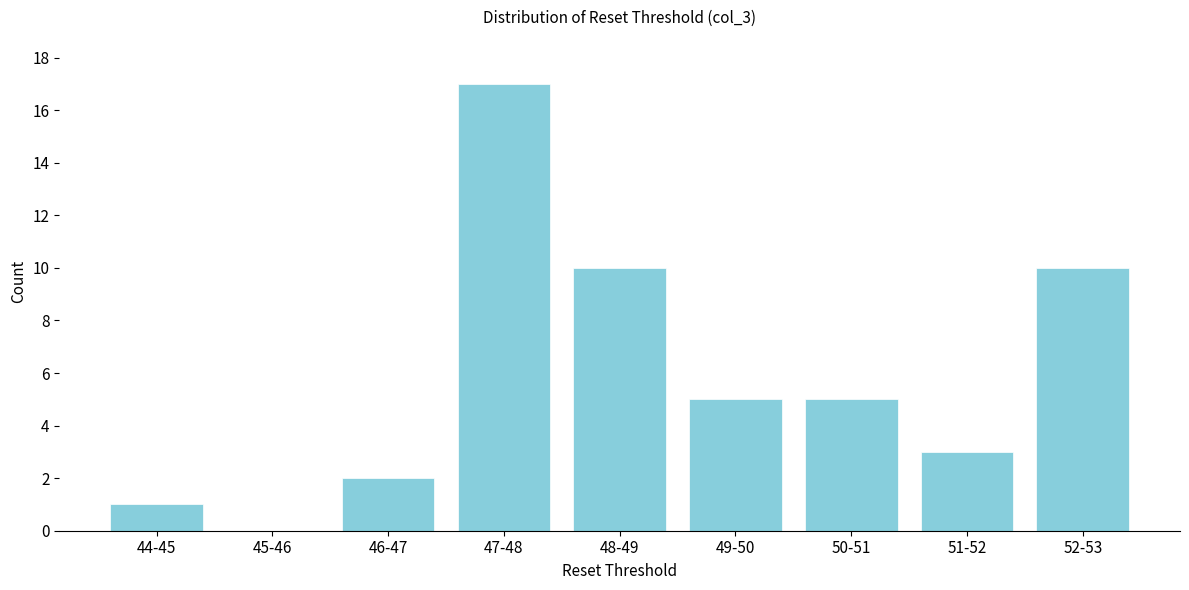

Reading left to right, what are all the values shown in this chart?

44-45=1	45-46=0	46-47=2	47-48=17	48-49=10	49-50=5	50-51=5	51-52=3	52-53=10